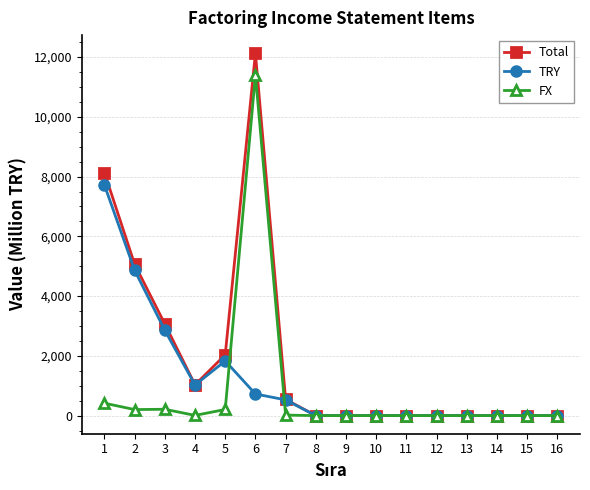

The value of Total at 4 is 355. True or false?

False